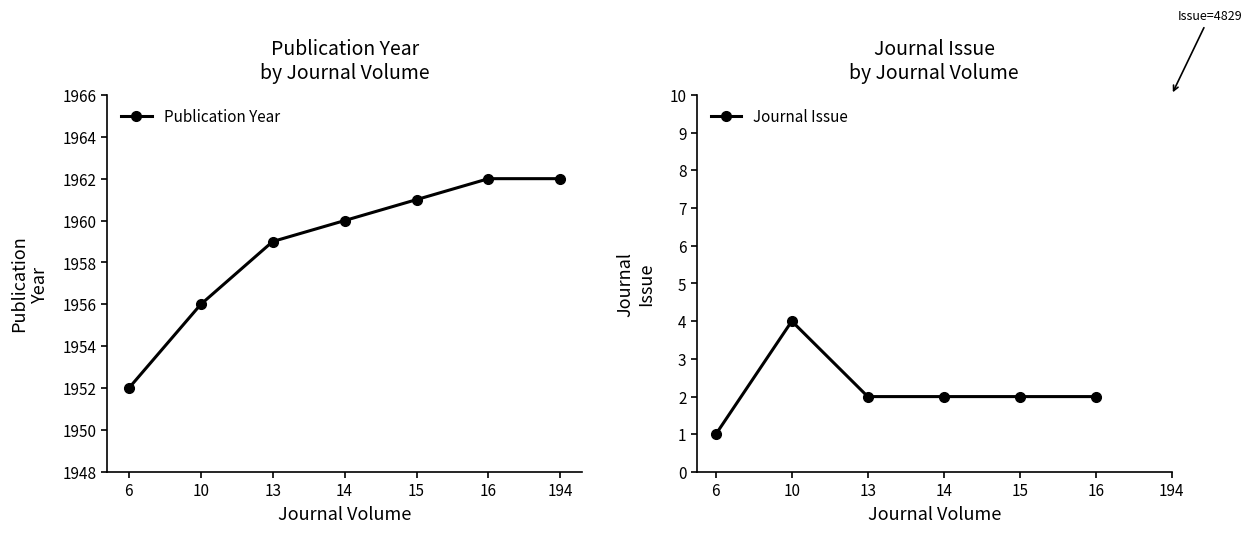

Read the Publication Year value at 194.

1962